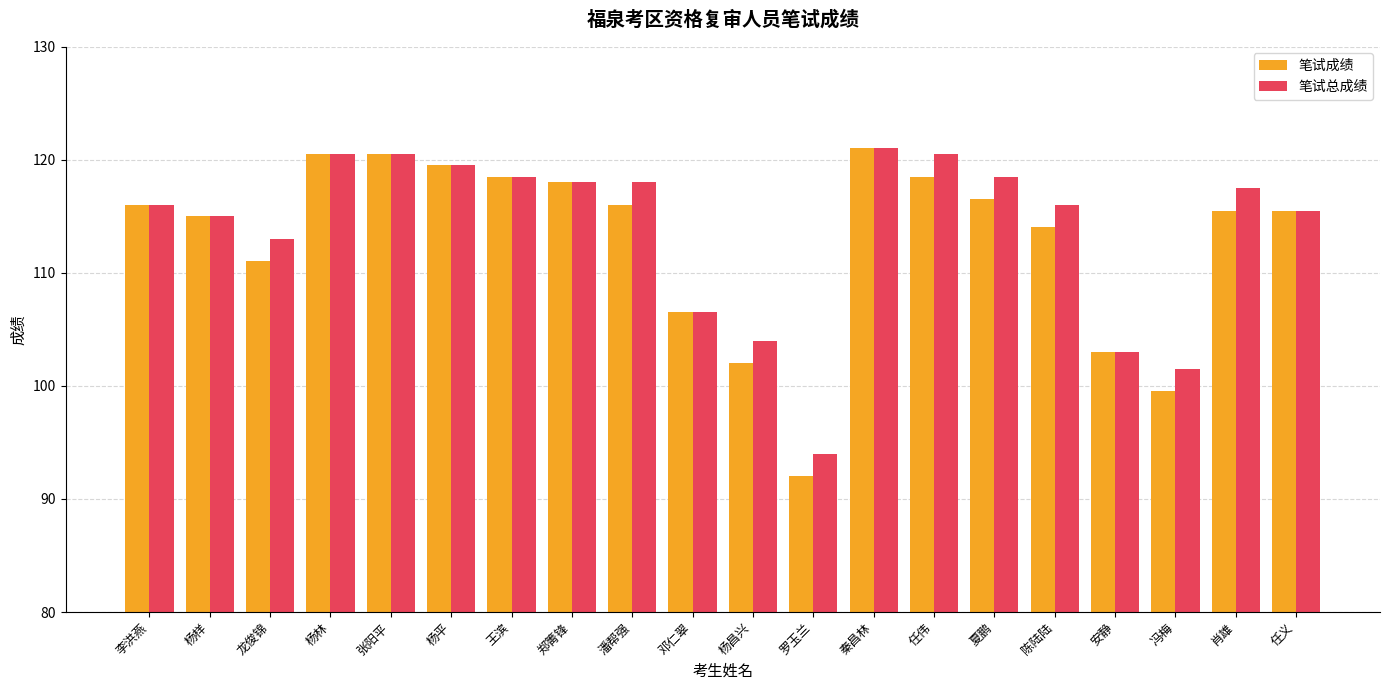

The 笔试总成绩 series shows 50.8 at 夏鹏. True or false?

False